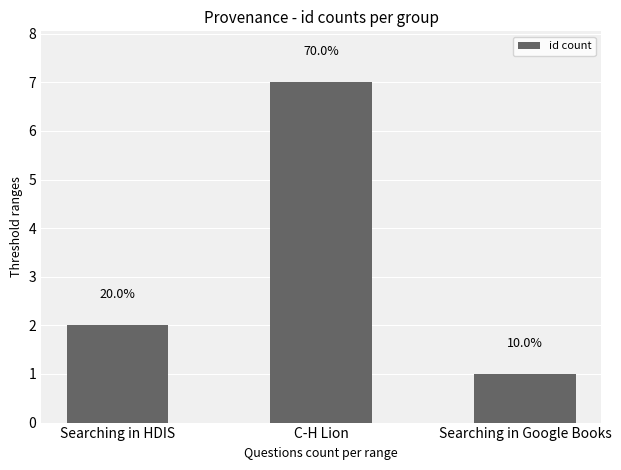

Rank the categories by value from lowest to highest.

Searching in Google Books, Searching in HDIS, C-H Lion